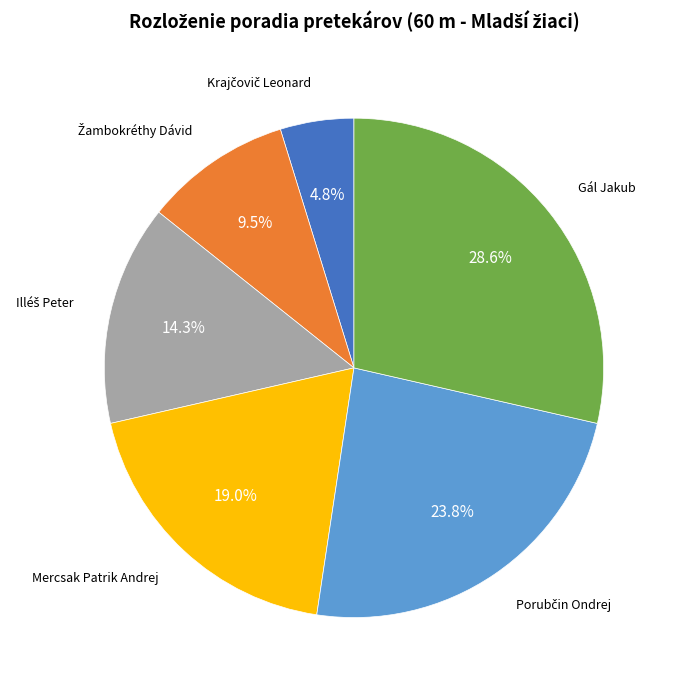

To the nearest percent, what is the average slice percentage?

17%